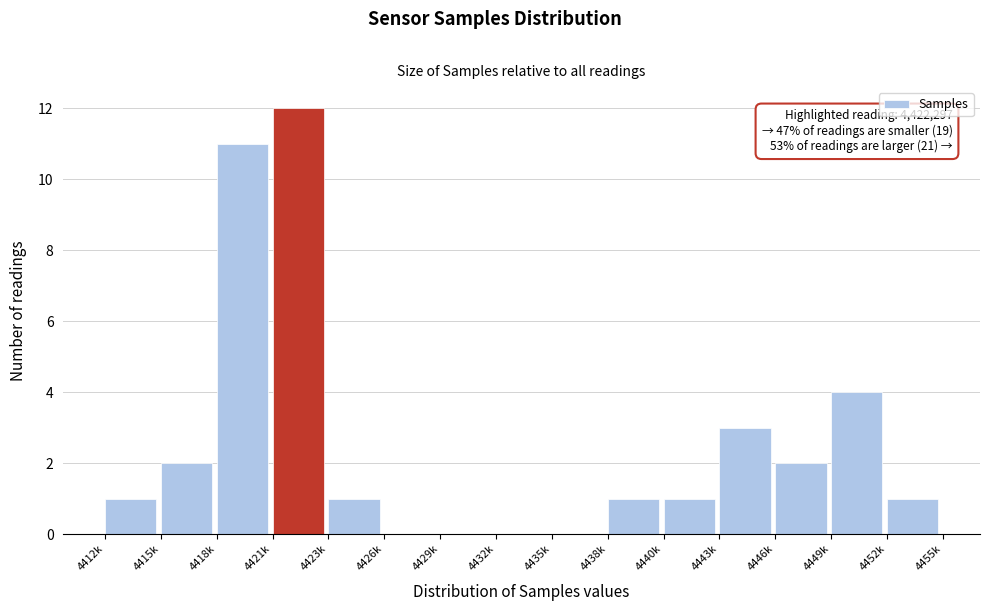

Reading left to right, transcribe all the data shown in this chart.

4412k=1	4415k=2	4418k=11	4421k=12	4423k=1	4426k=0	4429k=0	4432k=0	4435k=0	4438k=1	4440k=1	4443k=3	4446k=2	4449k=4	4452k=1